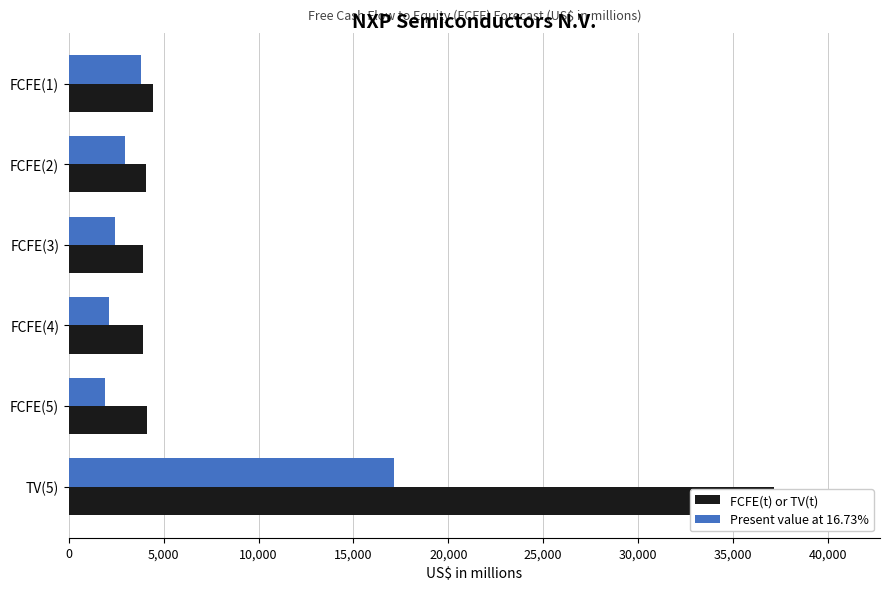

At how many categories does at least one series exceed 36787?

1